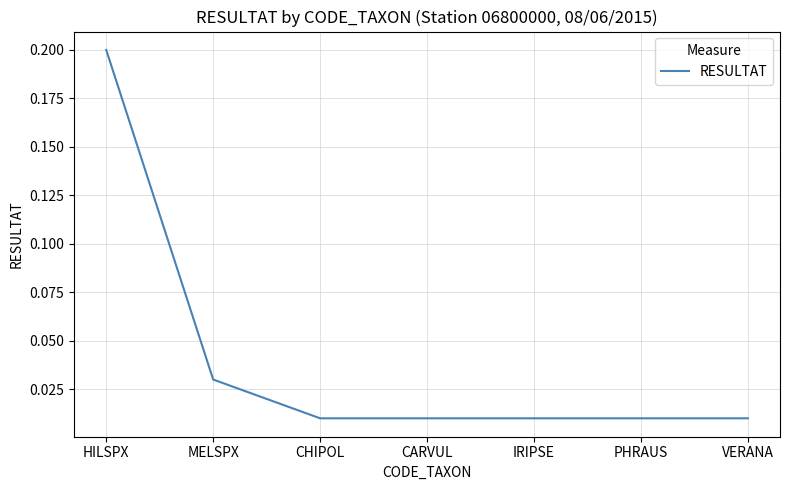

Between MELSPX and CARVUL, which is larger?

MELSPX